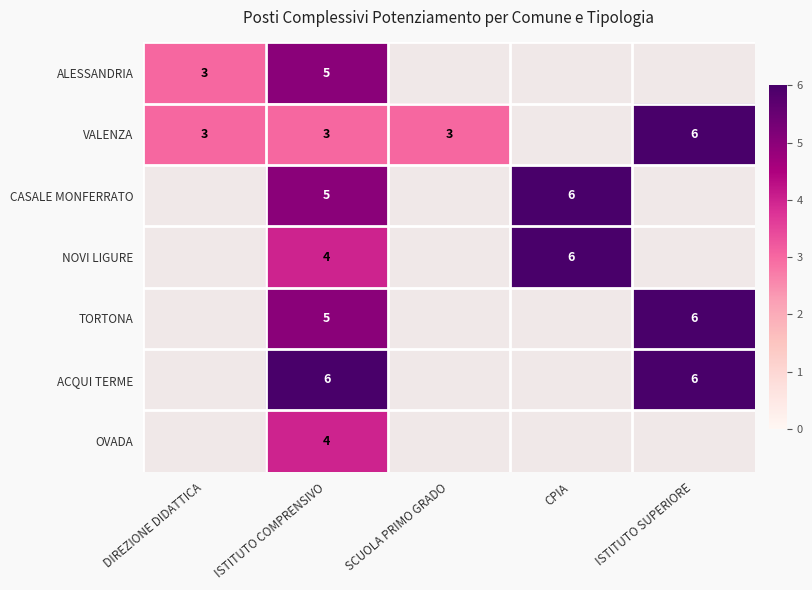

True or false: ACQUI TERME has a value of 6 at ISTITUTO SUPERIORE.

True